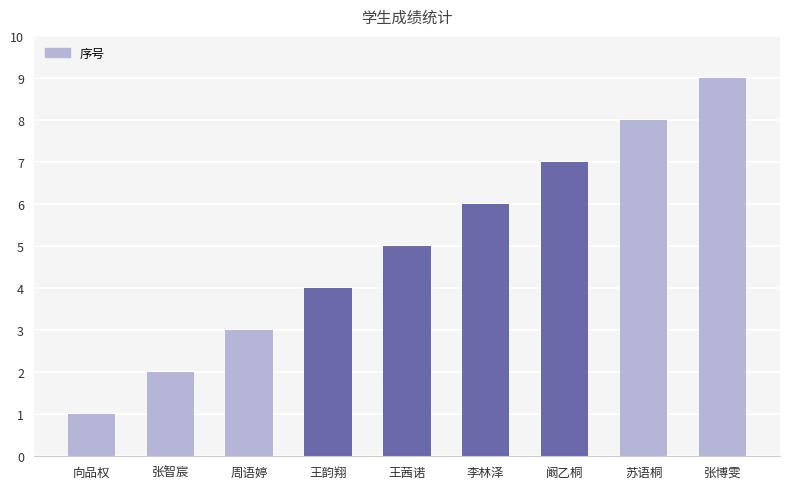

What is the greatest value displayed?

9